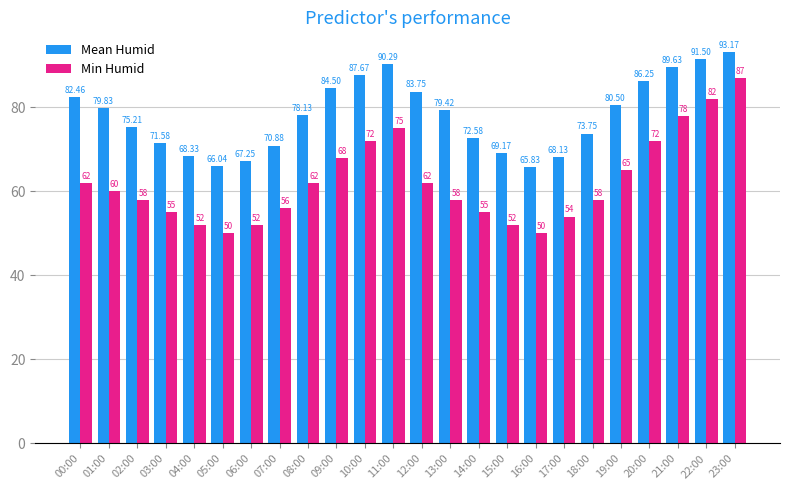

List the labels in order of Mean Humid value, smallest first.

16:00, 05:00, 06:00, 17:00, 04:00, 15:00, 07:00, 03:00, 14:00, 18:00, 02:00, 08:00, 13:00, 01:00, 19:00, 00:00, 12:00, 09:00, 20:00, 10:00, 21:00, 11:00, 22:00, 23:00